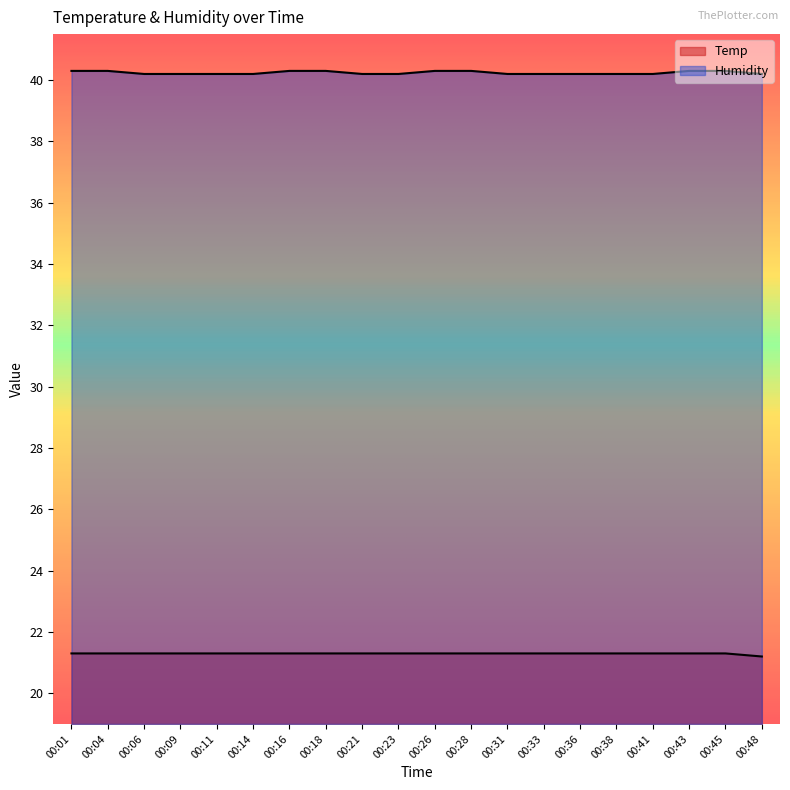

What are all the series names shown in the legend?

Temp, Humidity